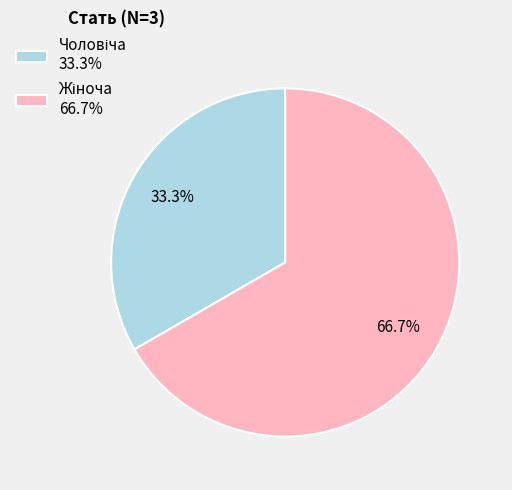

Does any single category account for the majority?

Yes